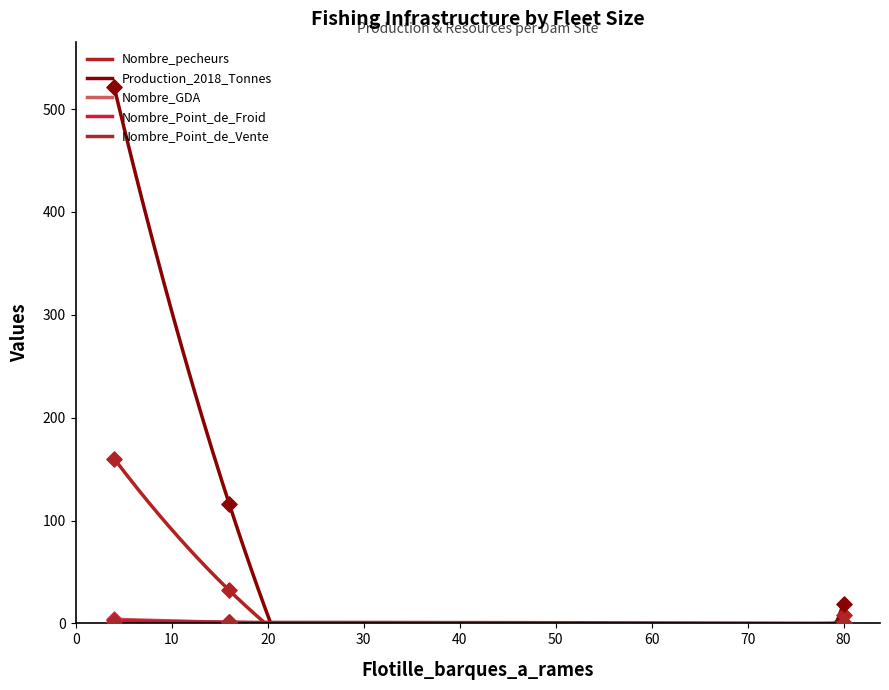

Which series has the largest total across all categories?

Production_2018_Tonnes